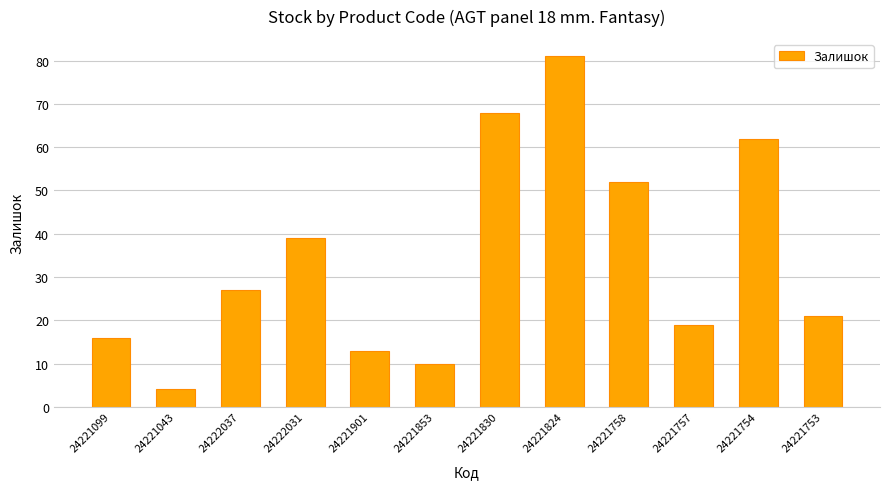

What is the ratio of the value at 24221043 to the value at 24221758?

0.1